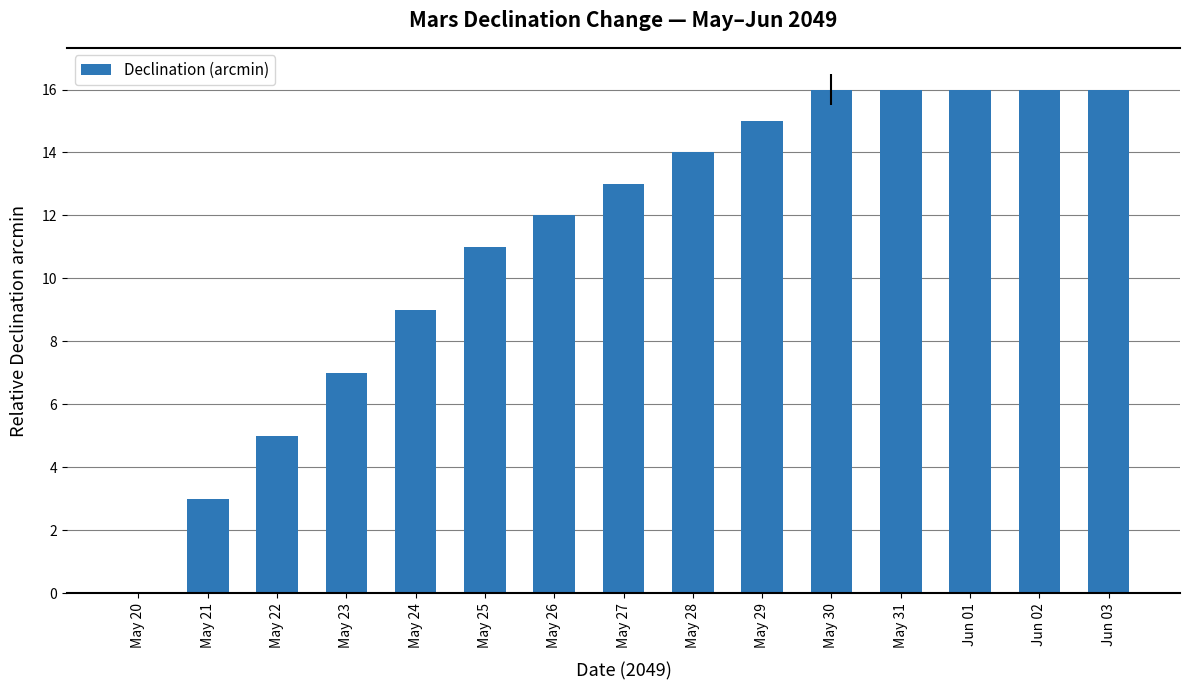

True or false: the data shows 4 at May 30.

False